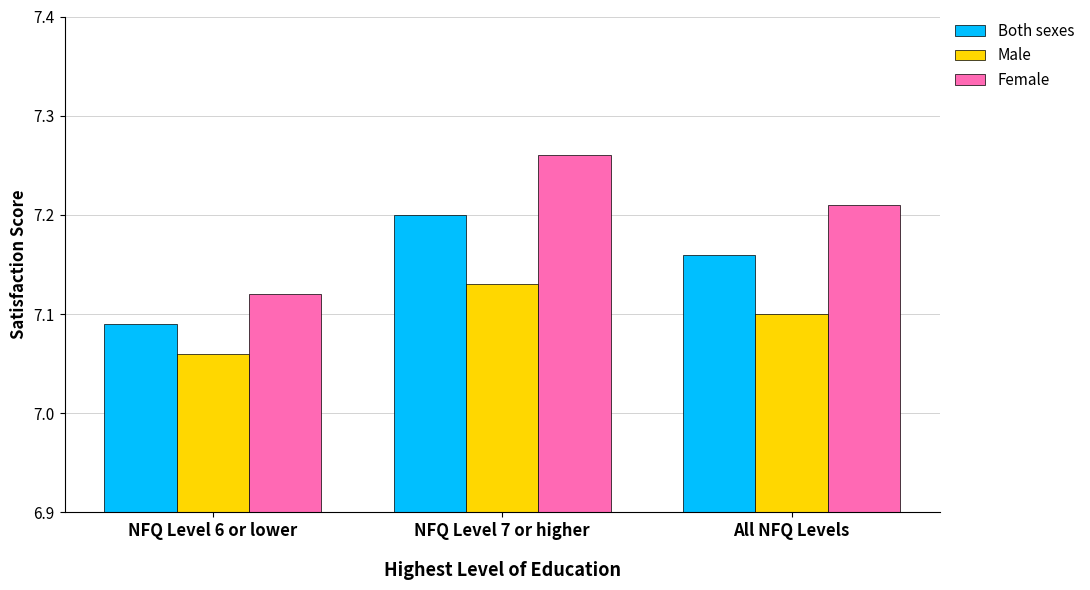

How many bars are there in each group?

3